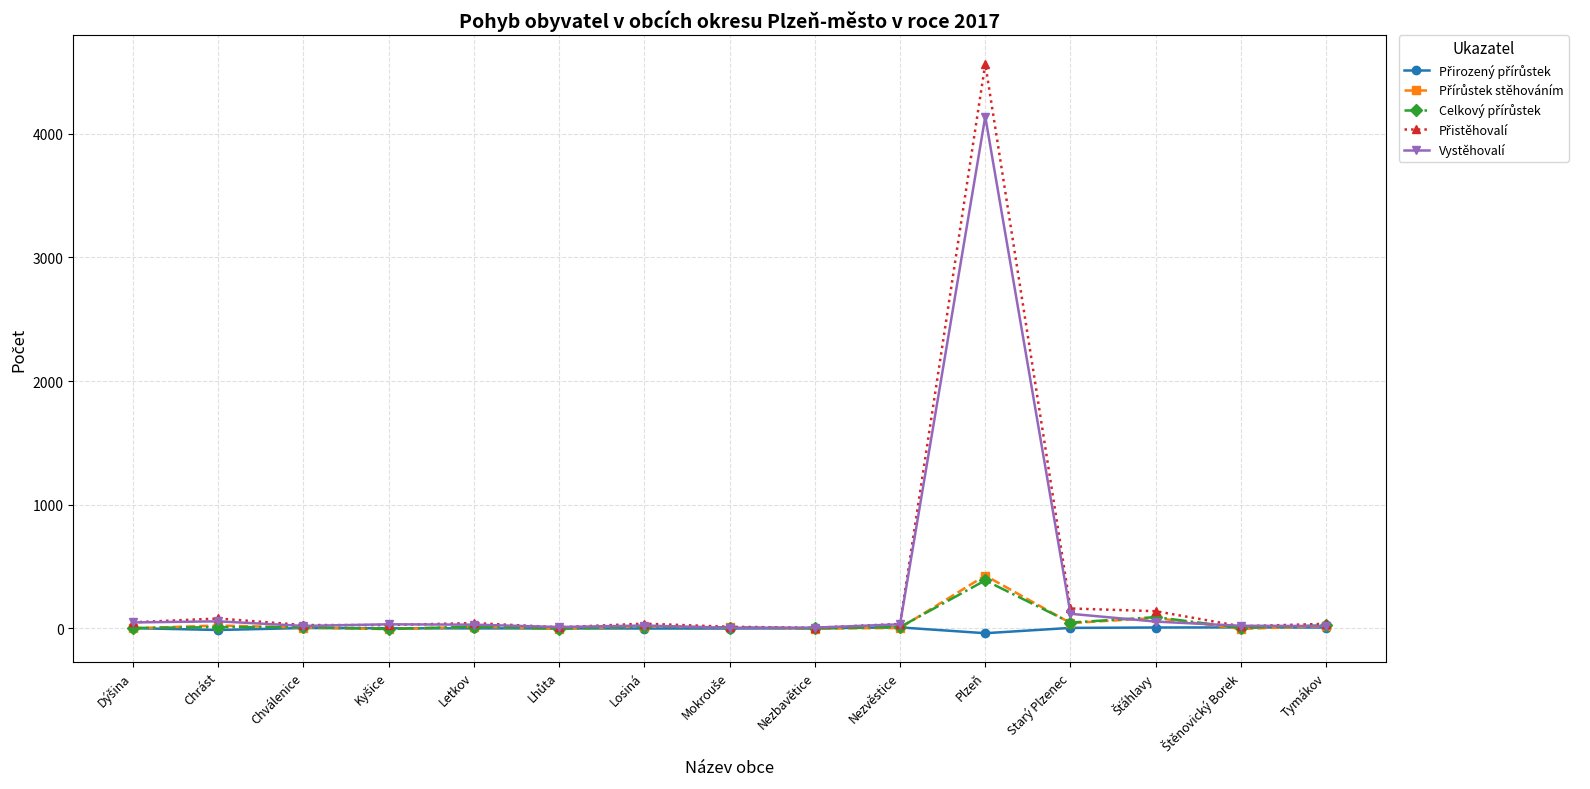

At which category is the sum across all series the highest?

Plzeň